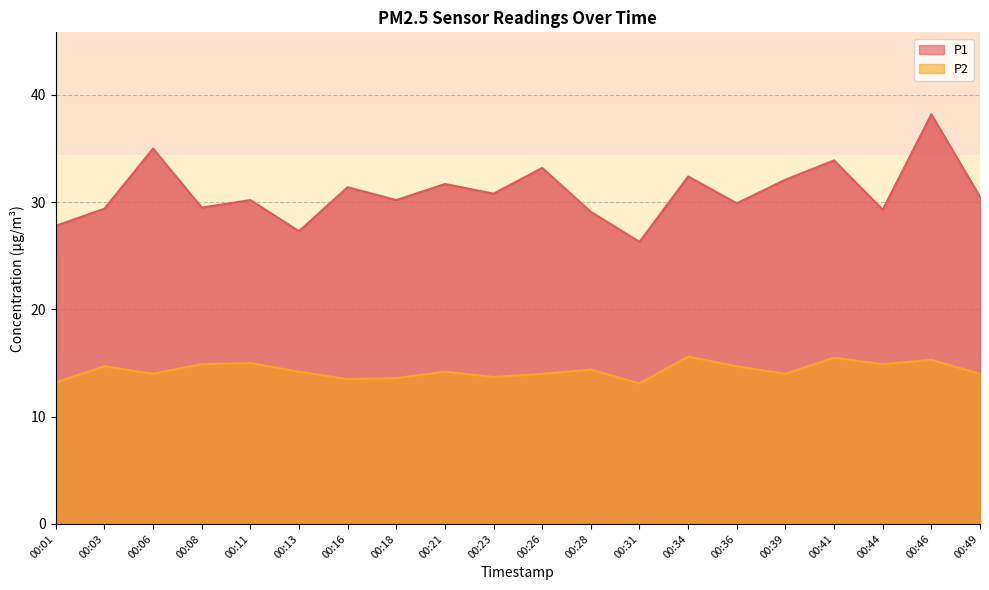

Which category has the lowest value across all series?

00:31